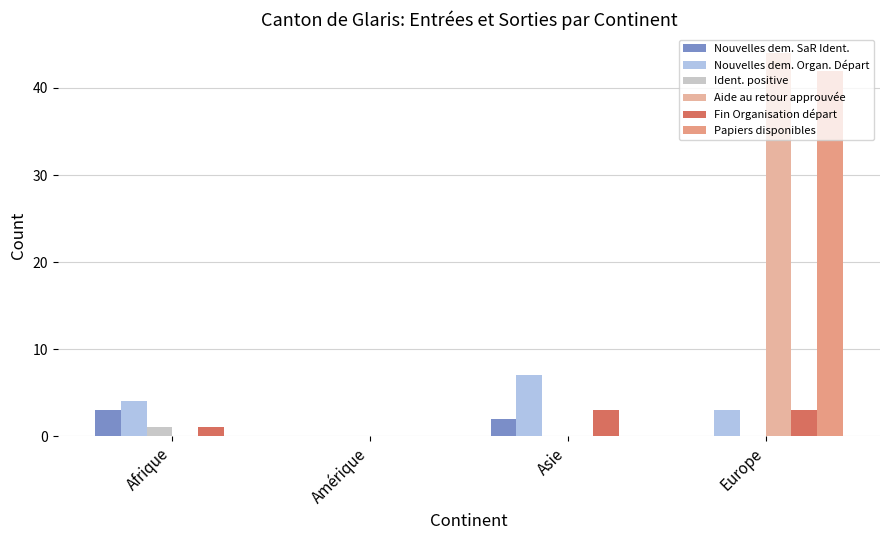

The value of Nouvelles dem. Organ. Départ at Amérique is 0. True or false?

True